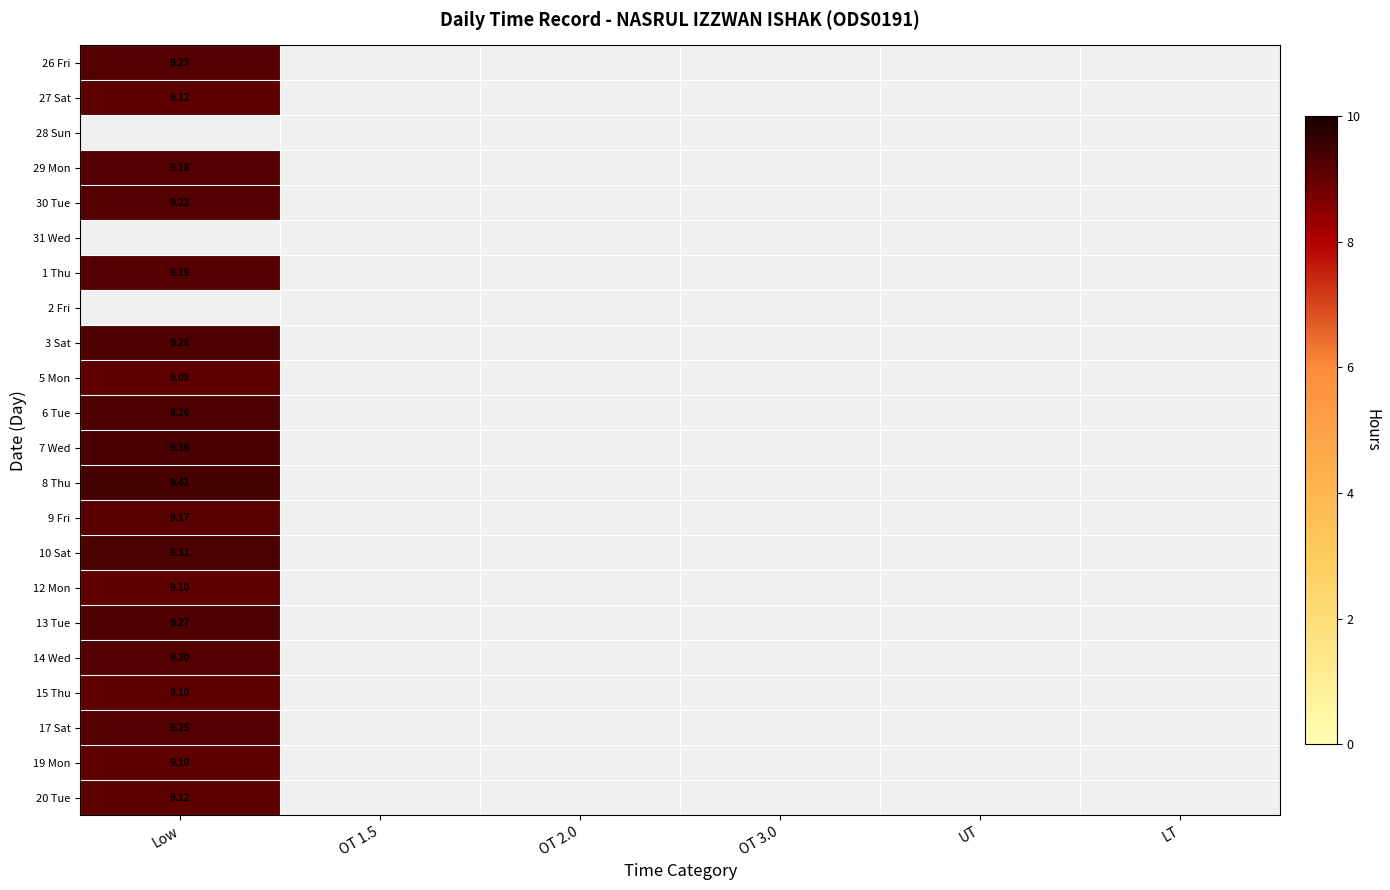

At how many categories does at least one series exceed 9?

1